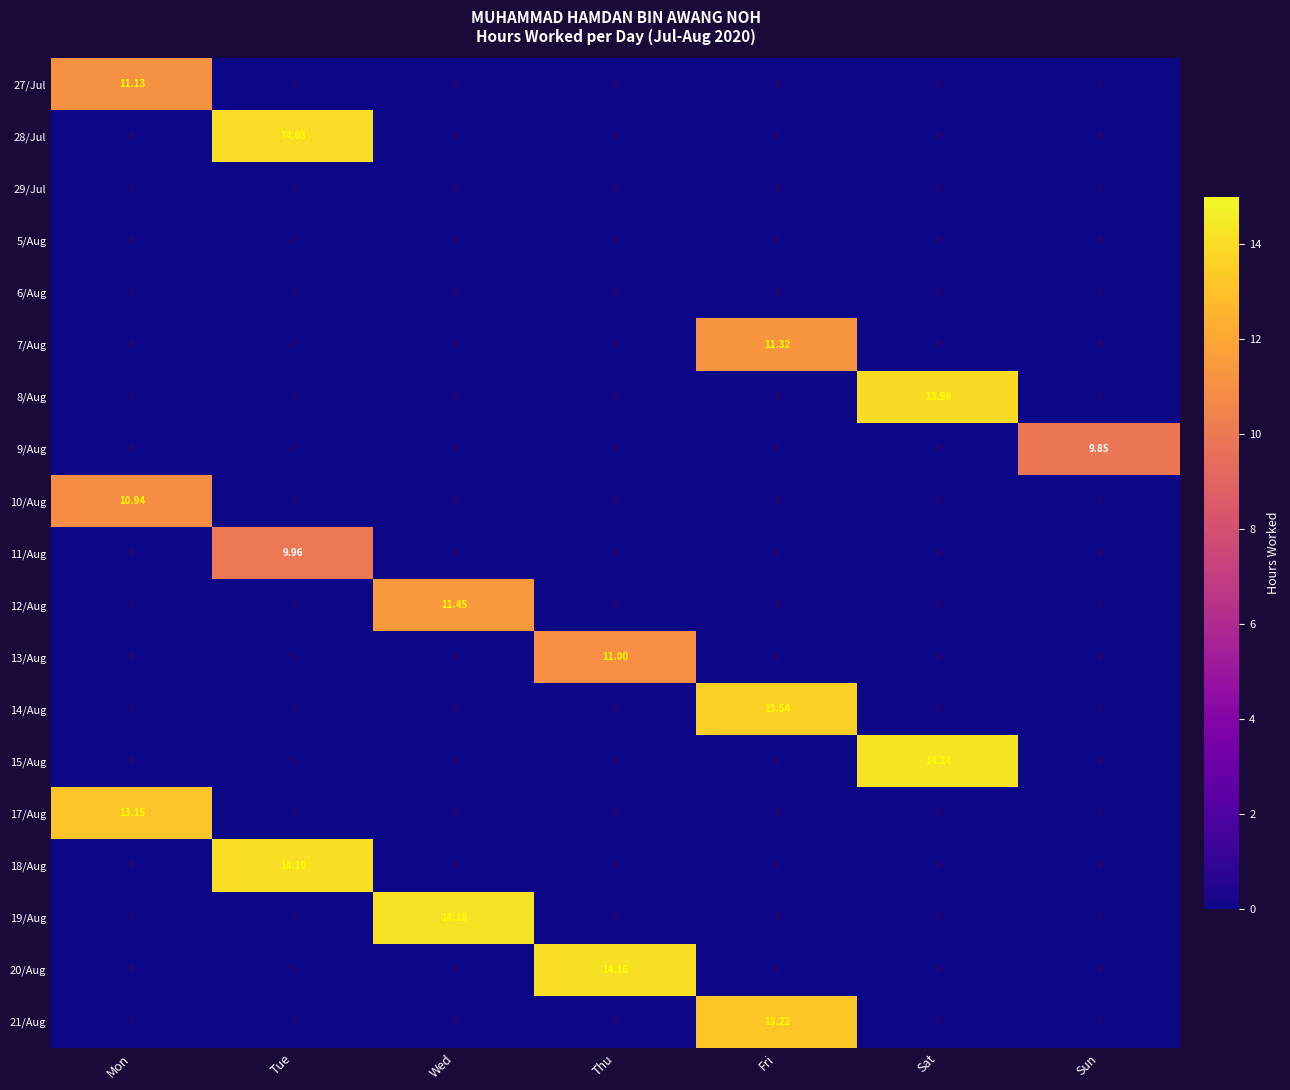

How many values in 18/Aug are above zero?

1